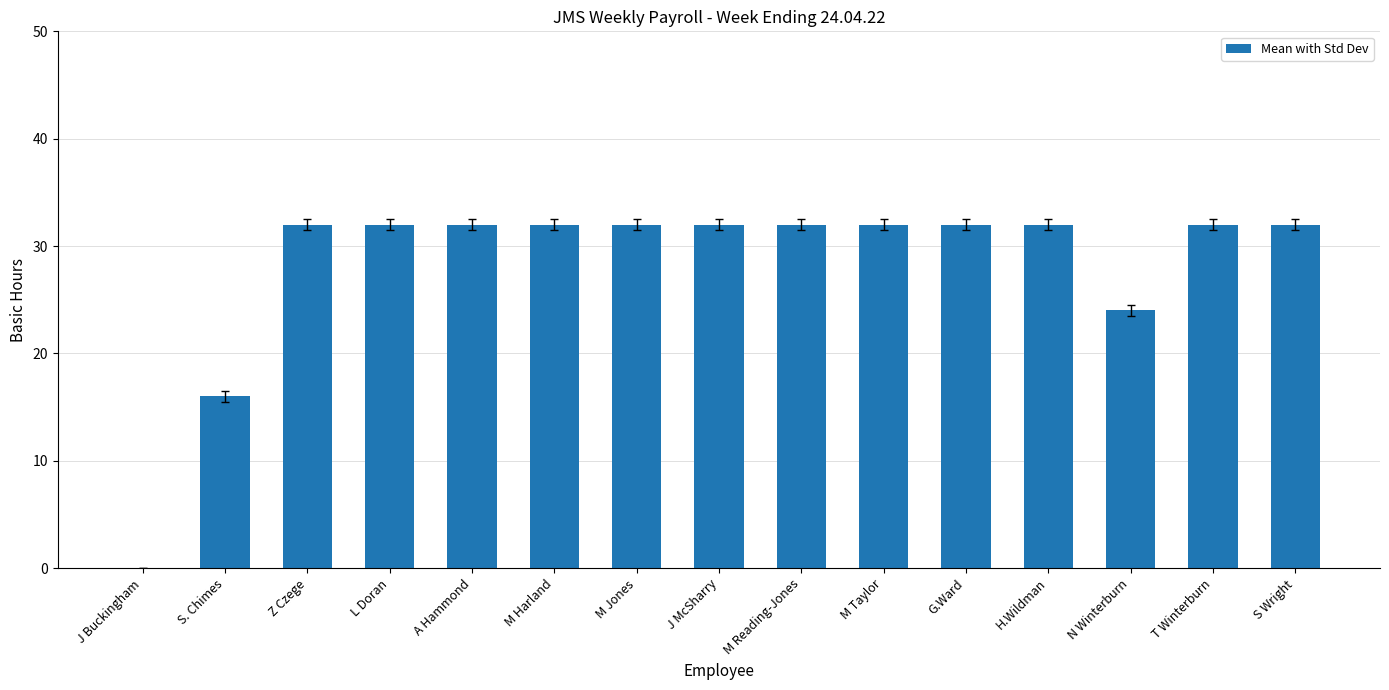

What is the ratio of the value at A Hammond to the value at N Winterburn?

1.3